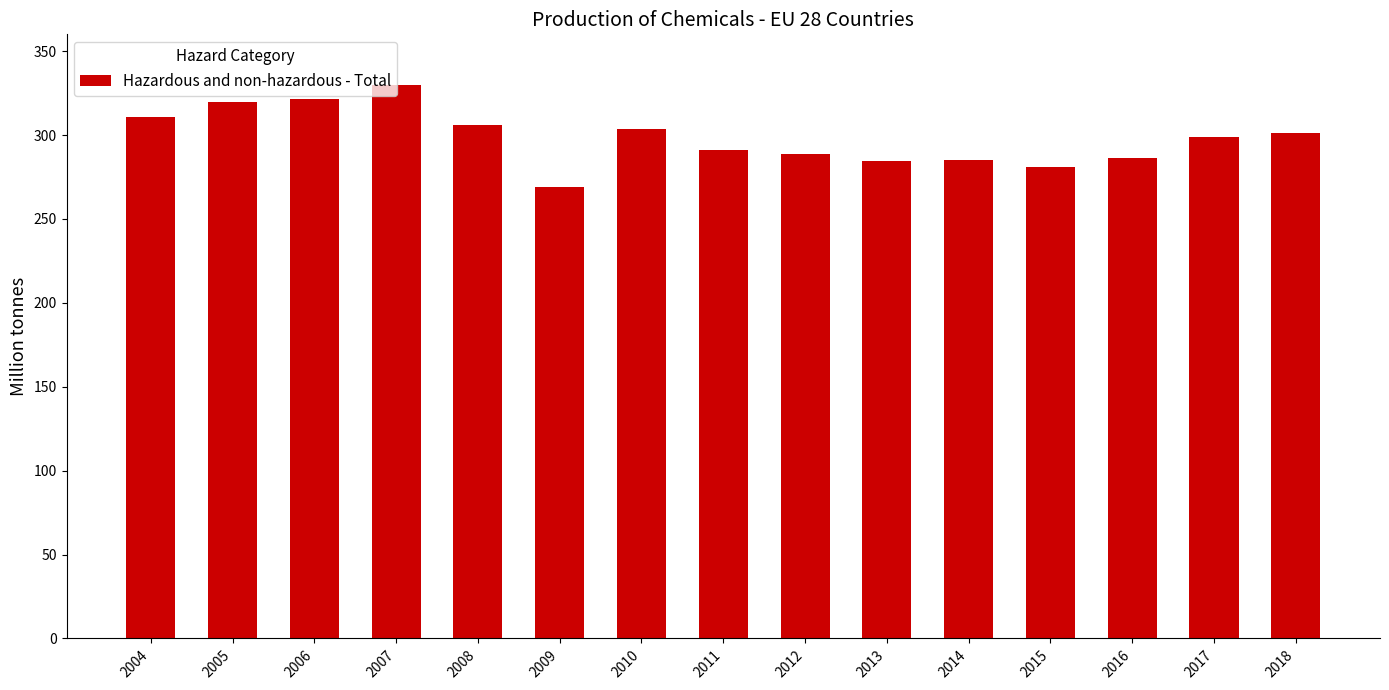

Between 2017 and 2016, which is larger?

2017